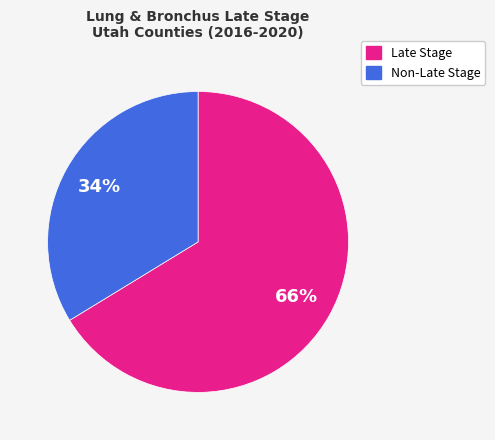

Does any single category account for the majority?

Yes